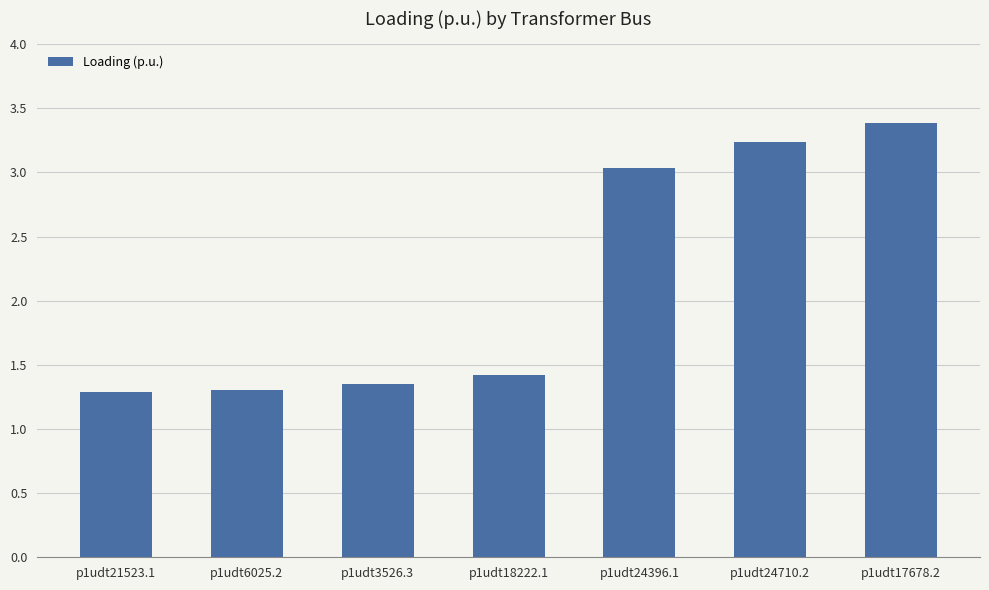

What is the label of the 1st bar from the left?

p1udt21523.1